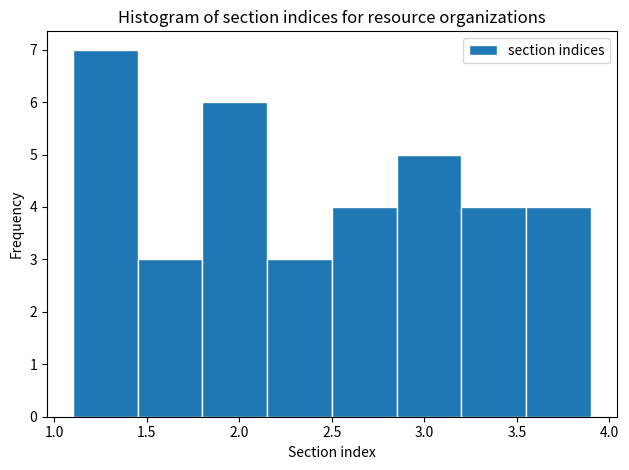

How tall is the bar that spans 2.85 to 3.20 on the x-axis? The values are not printed on the chart, so give them approximately, as read against the axis.

5